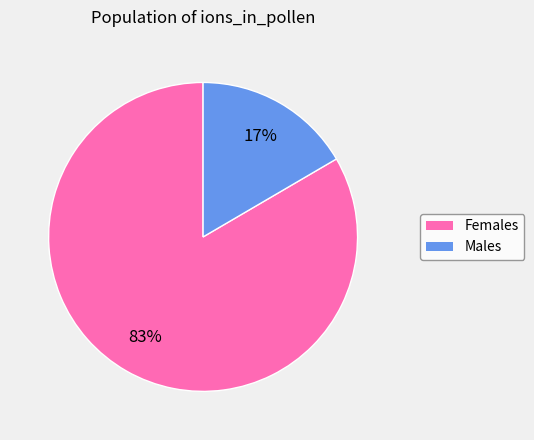

To the nearest percent, what is the average slice percentage?

50%